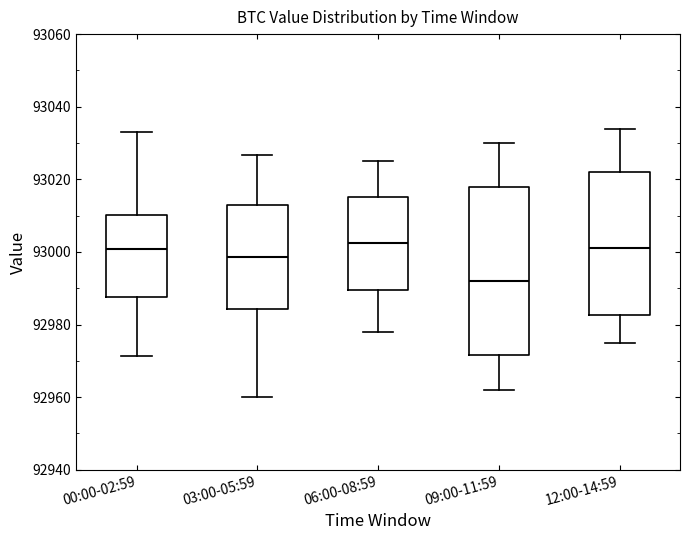

Where does the upper whisker of the box for 00:00-02:59 end on the y-axis? The values are not printed on the chart, so give them approximately, as read against the axis.

93034